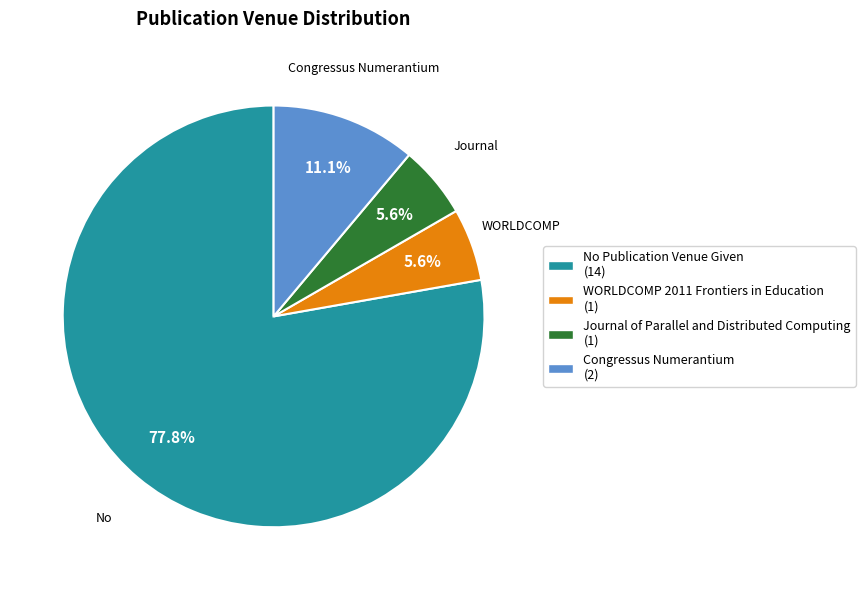

True or false: Congressus Numerantium accounts for 11% of the total.

True